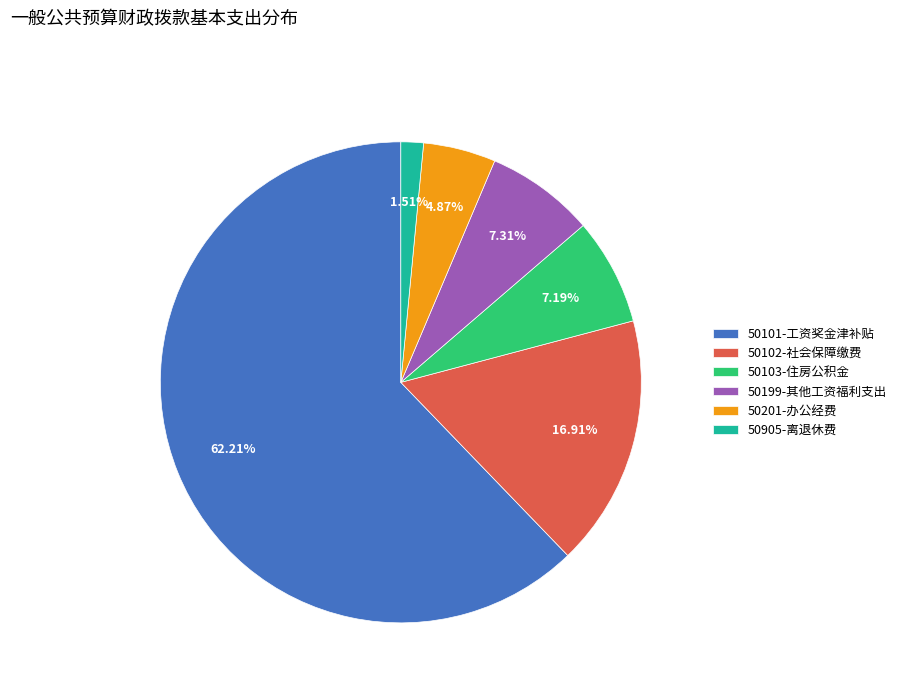

What is the ratio of the value at 50905-离退休费 to the value at 50201-办公经费?

0.3